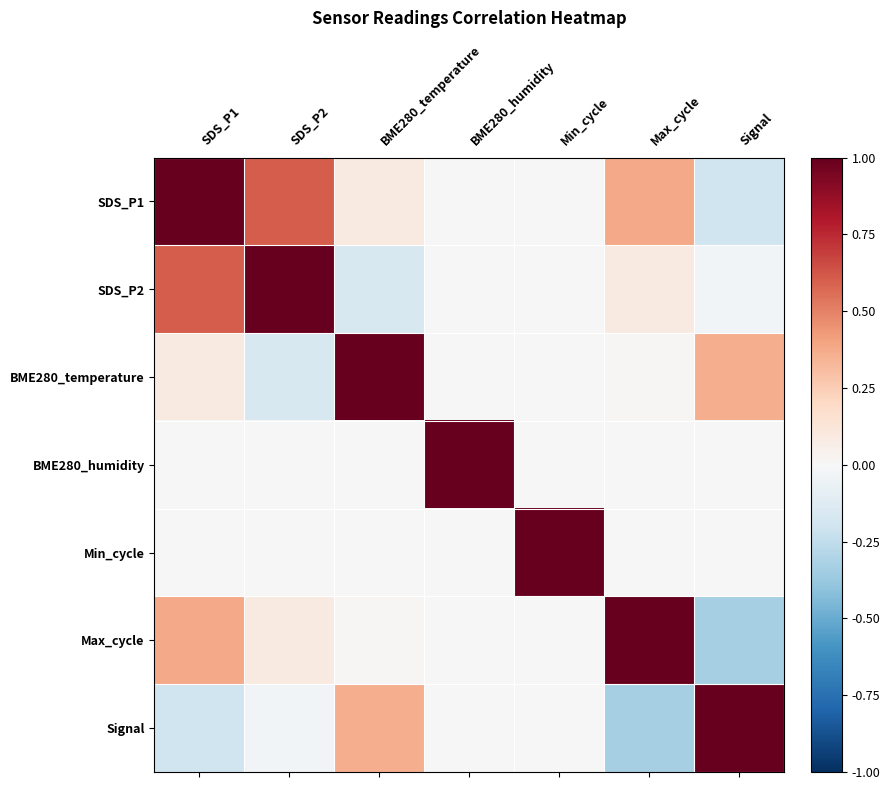

Which has a higher value, Max_cycle or SDS_P2?

SDS_P2